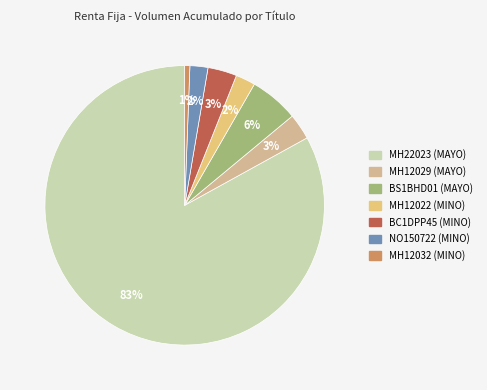

How many slices are in this pie chart?

7